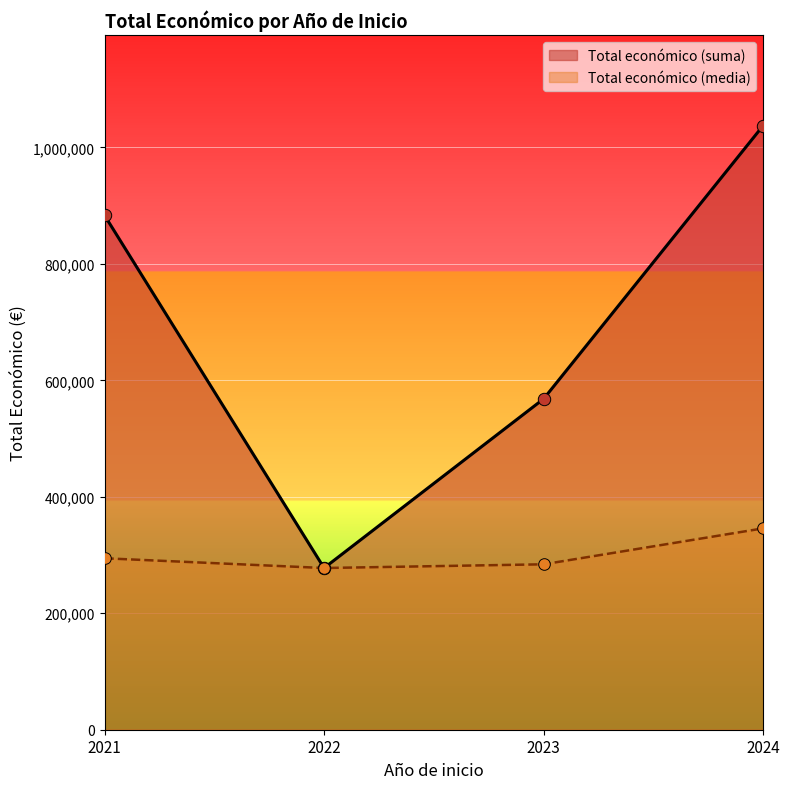

What is the spread (max minus min) of values at 2023?

284094.5